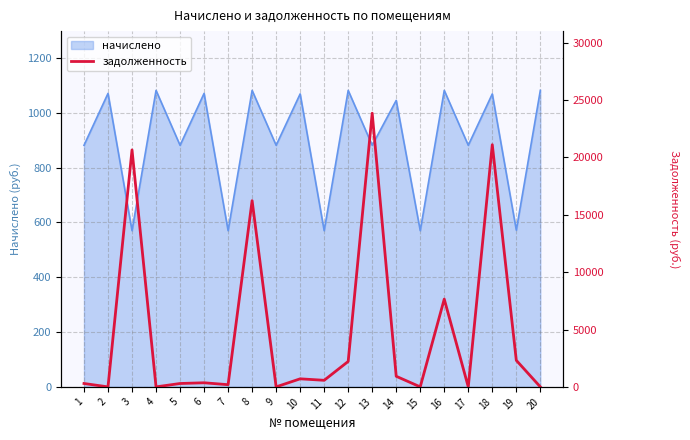

True or false: there are more than 1 points higher than both neighbors.

True